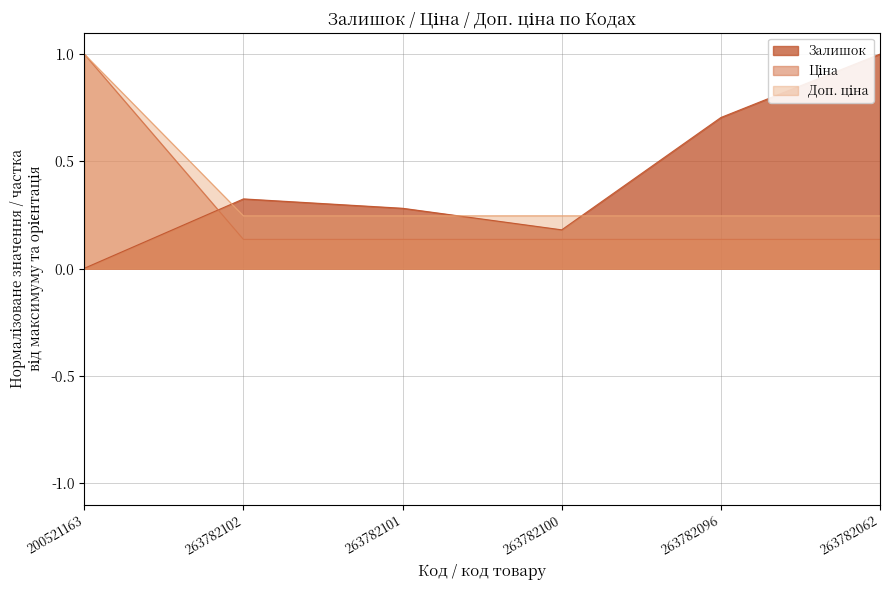

What are all the series names shown in the legend?

Залишок, Ціна, Доп. ціна